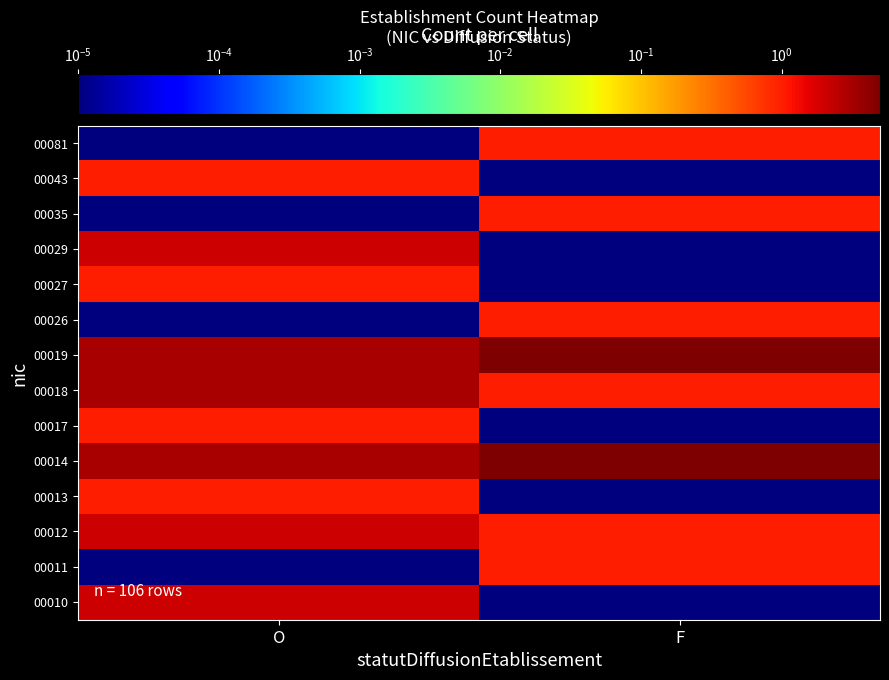

Rank the series by their maximum value, from highest to lowest.

00014, 00019, 00018, 00010, 00012, 00029, 00011, 00013, 00017, 00026, 00027, 00035, 00043, 00081